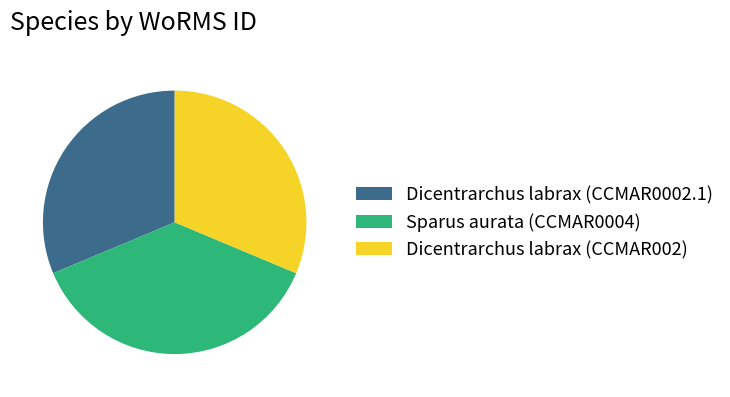

True or false: Dicentrarchus labrax (CCMAR002) accounts for 31% of the total.

True